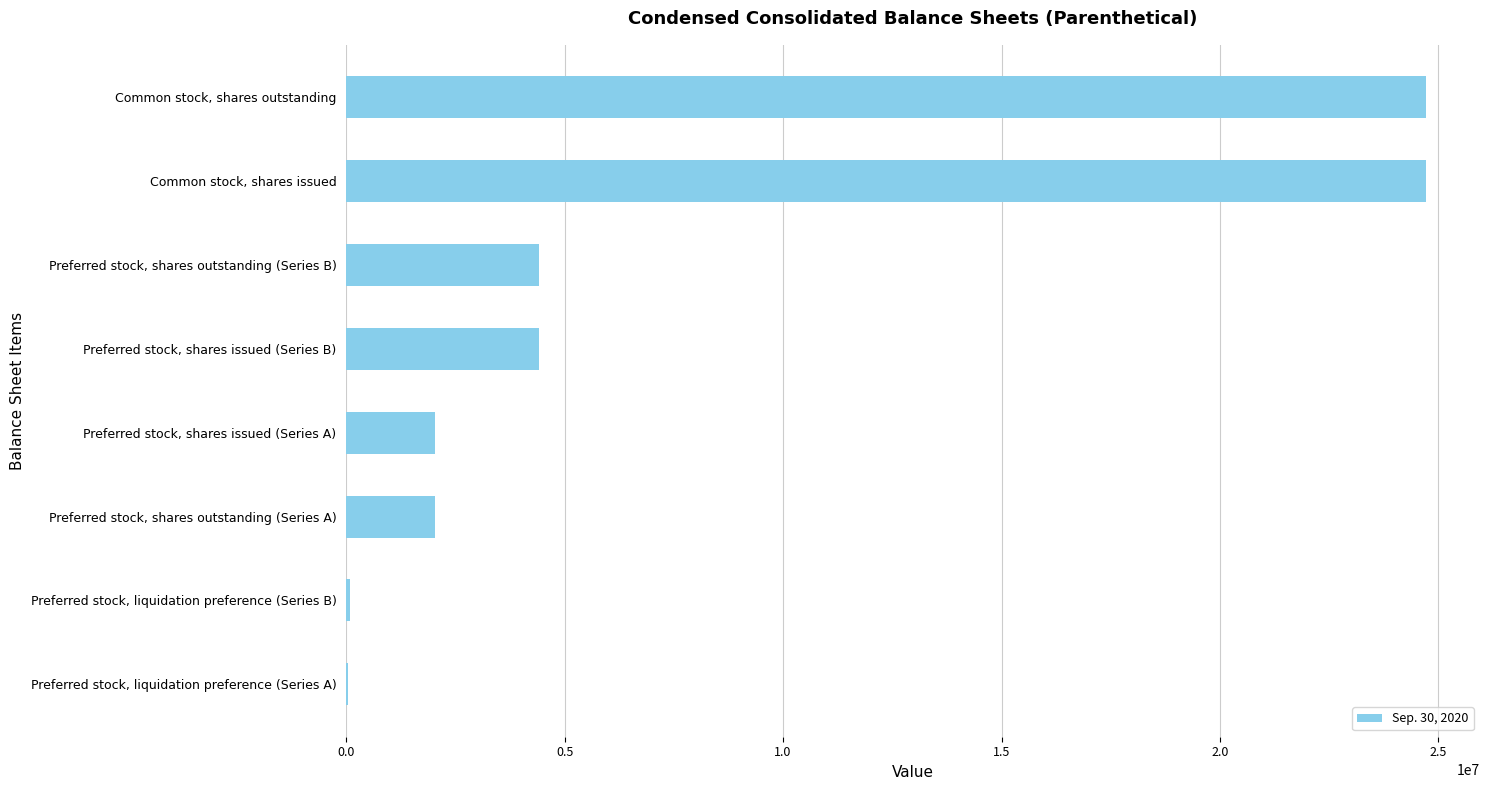

Which has a higher value, Preferred stock, shares outstanding (Series A) or Common stock, shares issued?

Common stock, shares issued